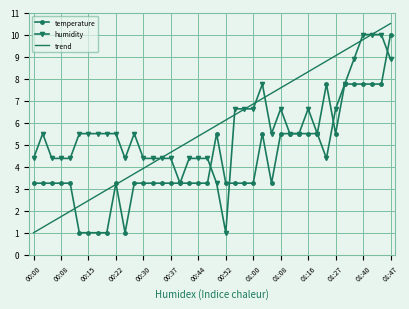

Which series has the widest spread of values?

trend